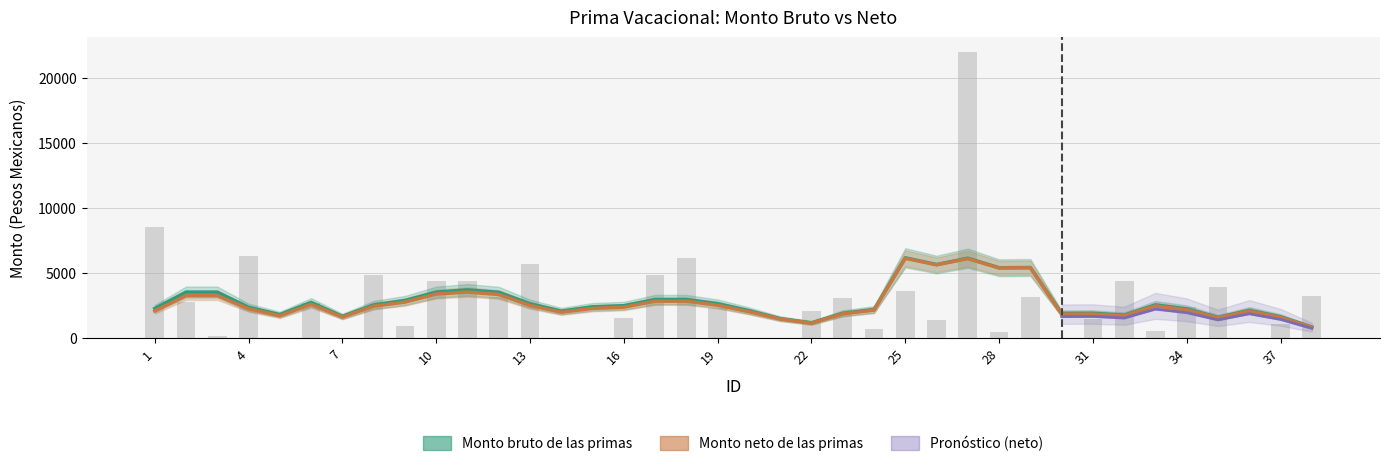

At which category does the chart reach its peak across all series?

27